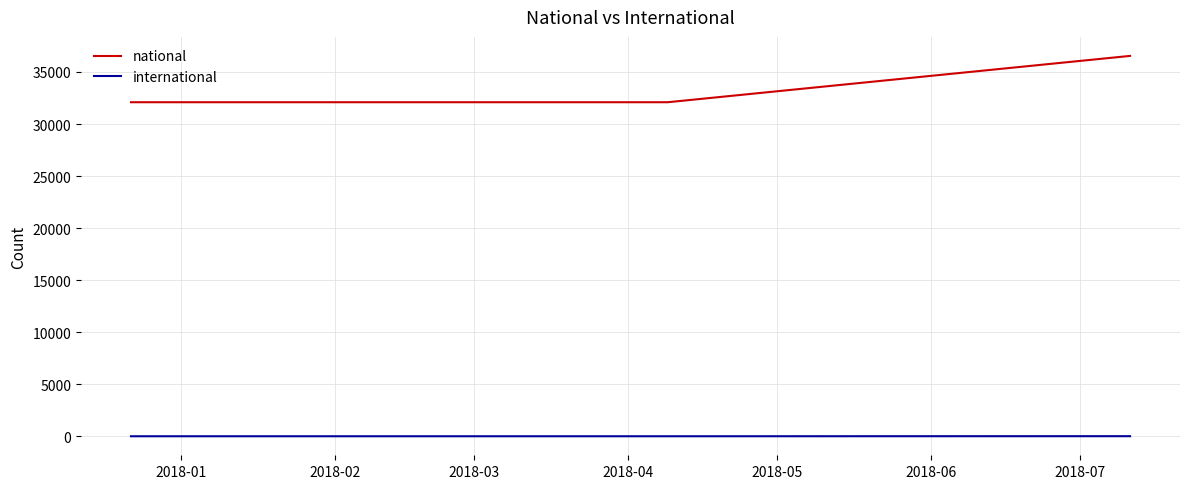

How many values in the international series exceed 0?

1